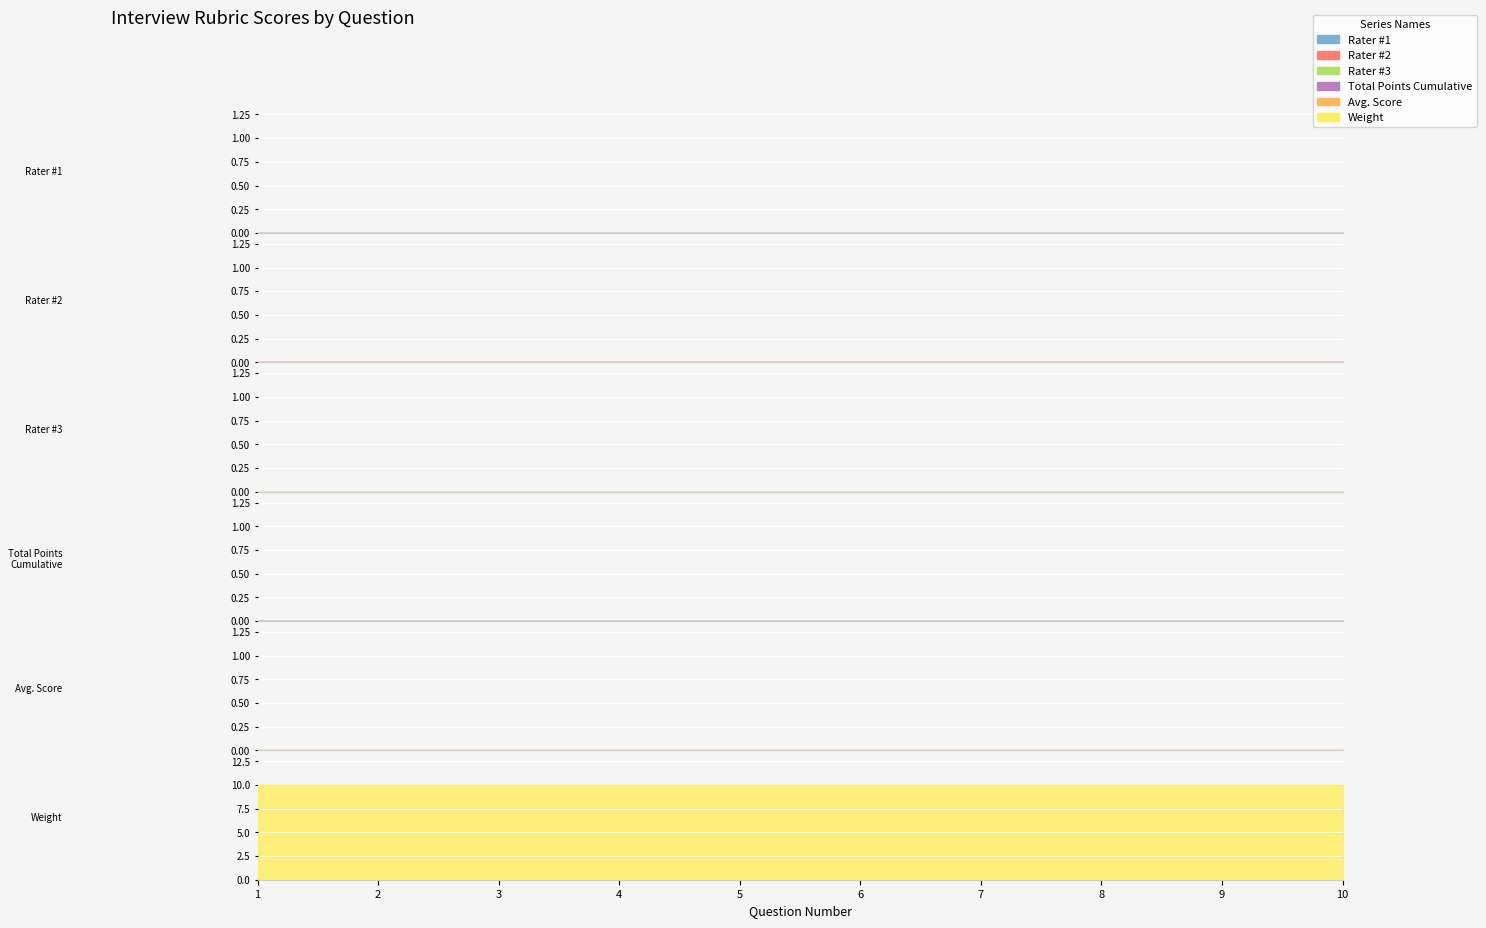

The value of Total Points Cumulative at 2 is 0. True or false?

True